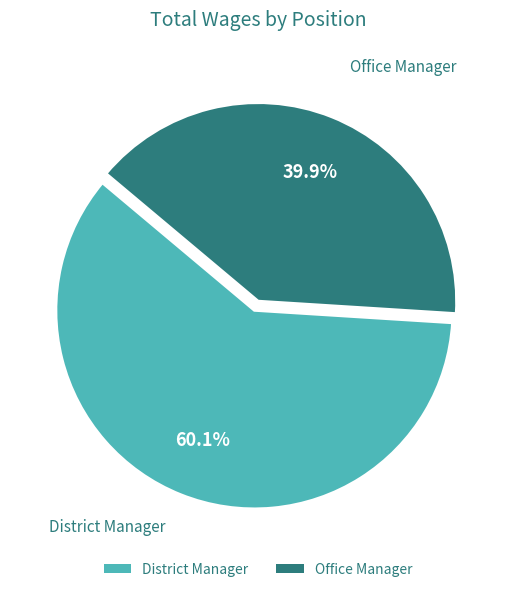

Rank the categories by value from highest to lowest.

District Manager, Office Manager